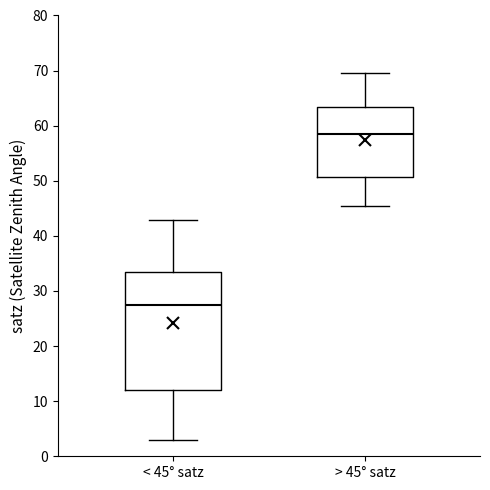

Which box's median line is the highest?

> 45° satz